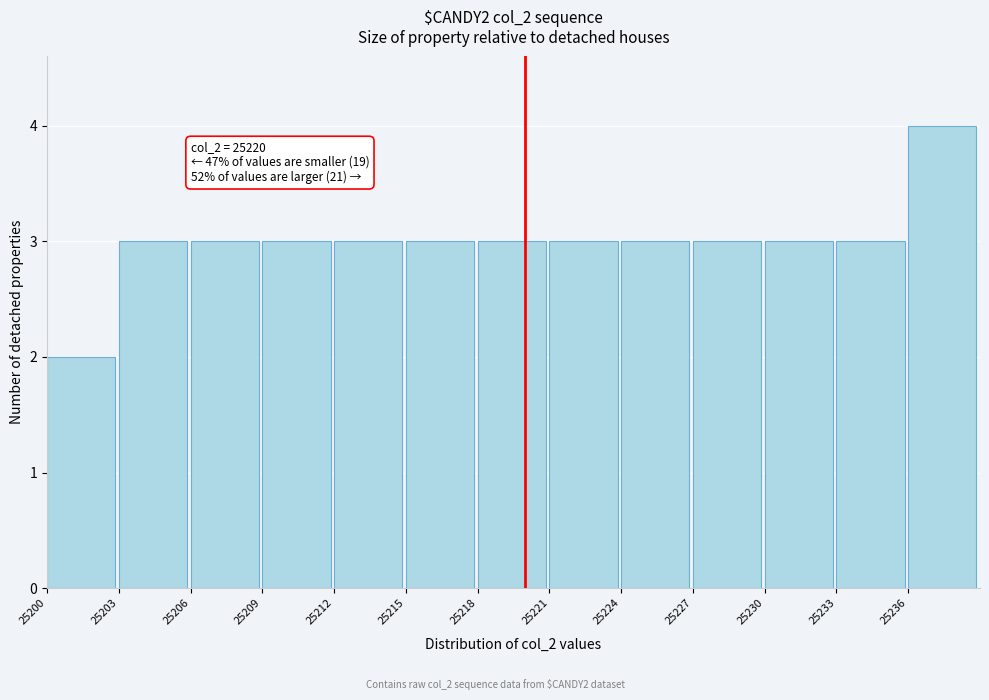

Which range on the x-axis has the tallest bar?

25236 to 25239